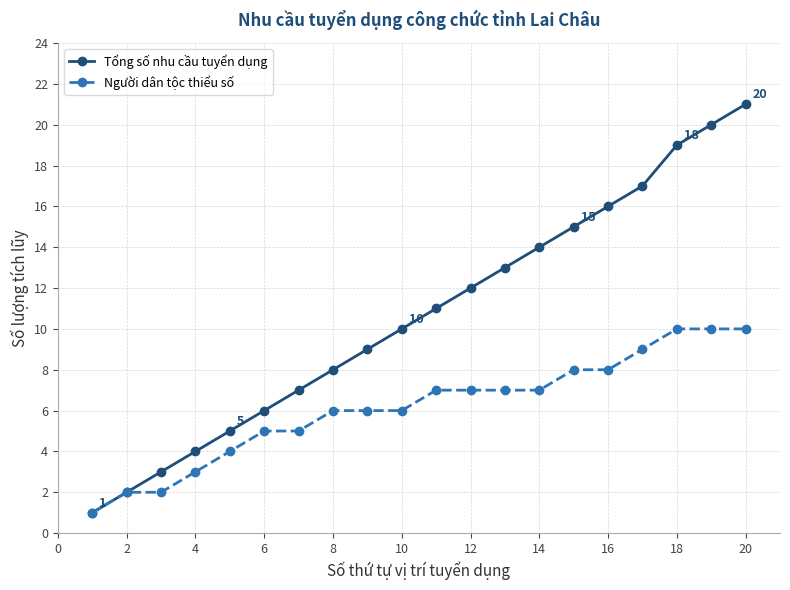

Does the chart display data point markers on the line(s)?

Yes